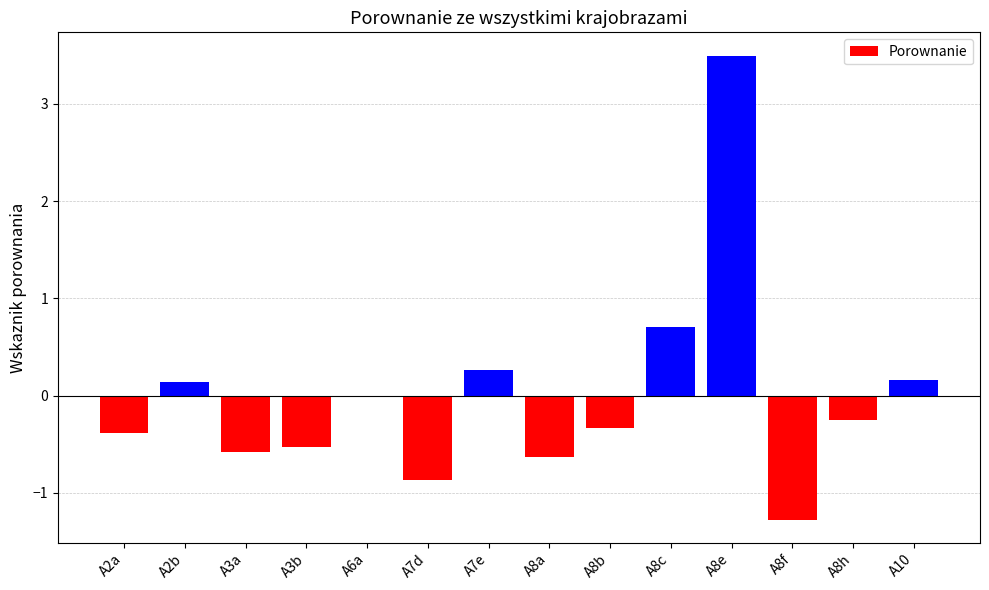

What is the greatest value displayed?

3.5